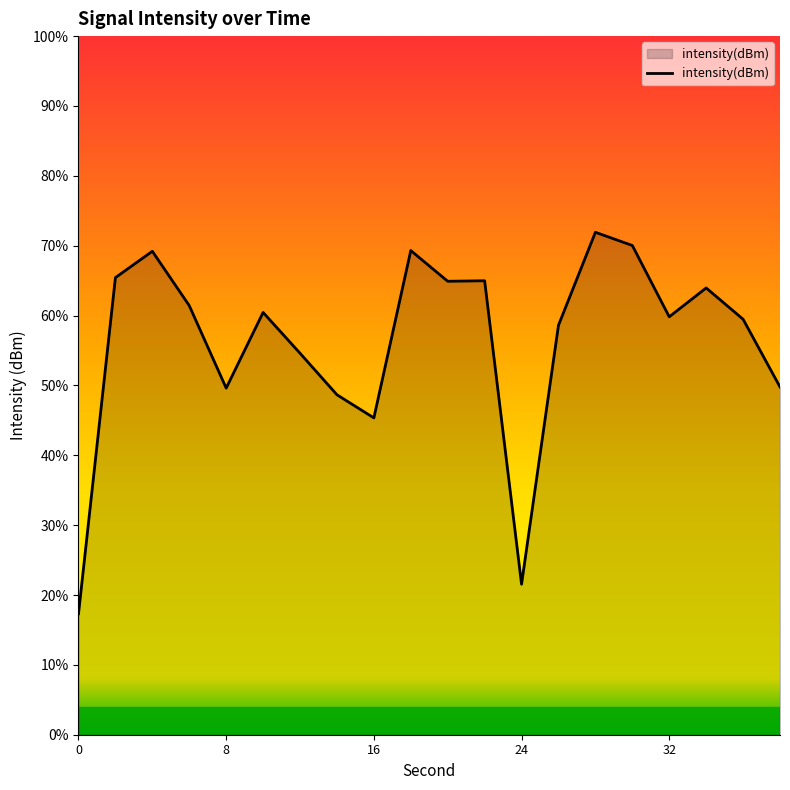

True or false: the data shows -219.1 at 8.

False